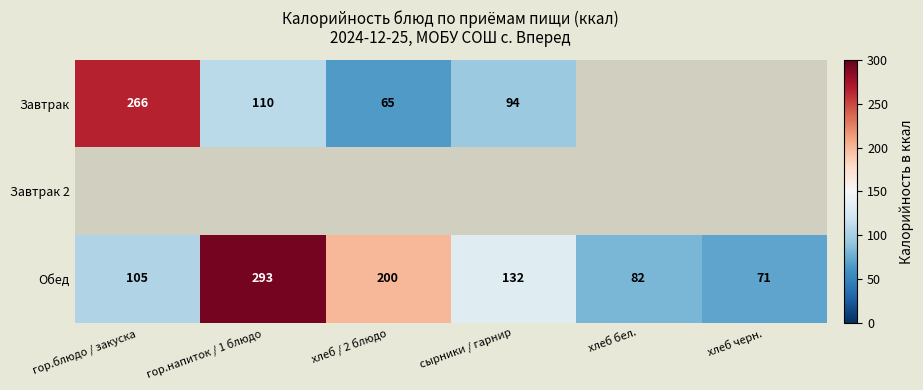

At which label is Обед closest to 182?

хлеб / 2 блюдо